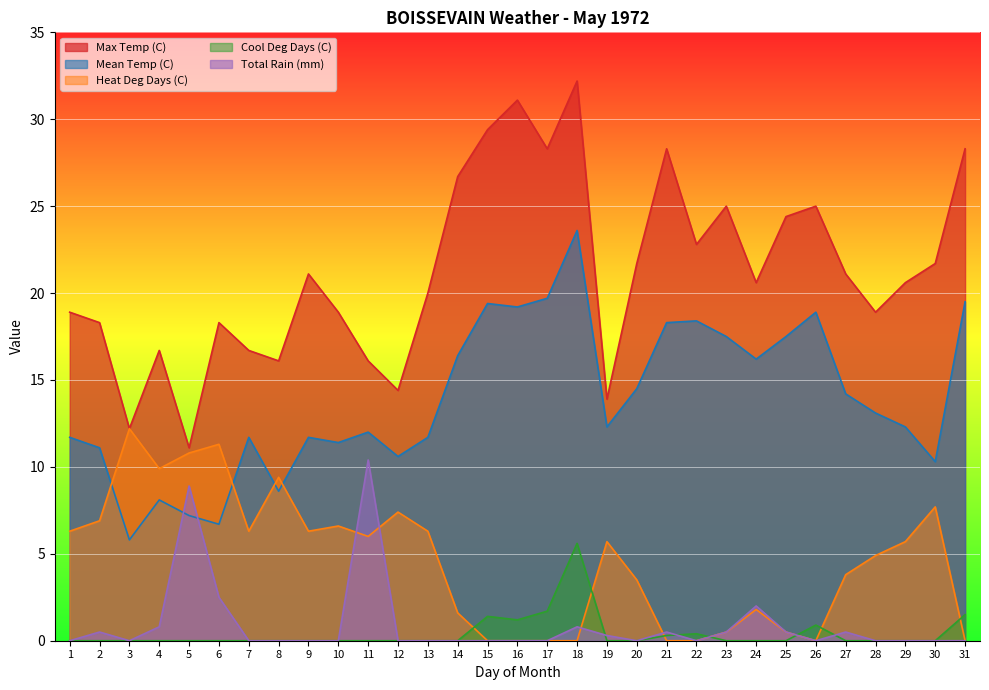

Does the chart display data point markers on the line(s)?

No